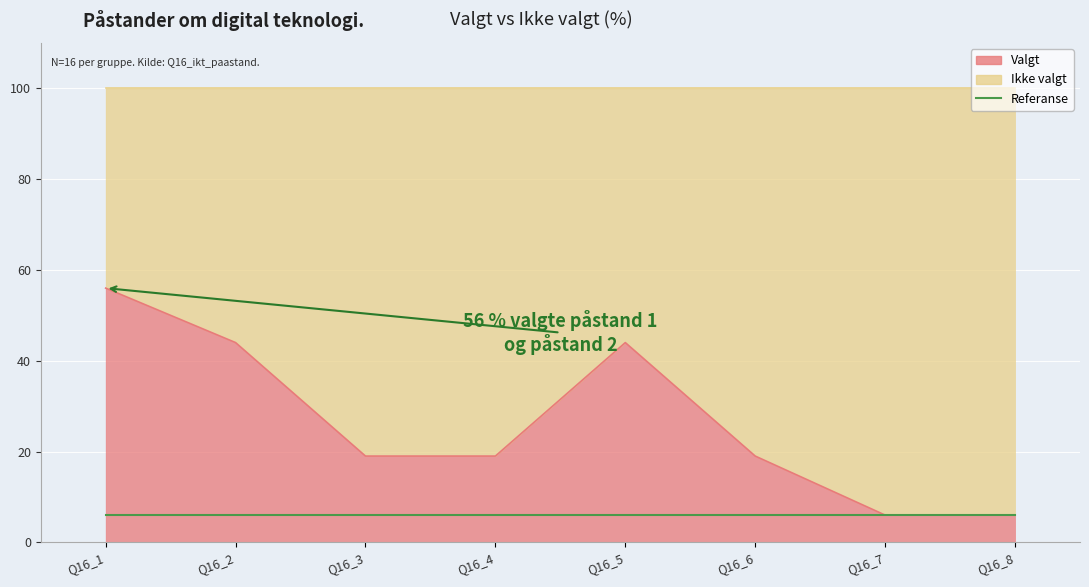

List the labels in order of value, largest first.

Q16_1, Q16_2, Q16_5, Q16_3, Q16_4, Q16_6, Q16_7, Q16_8